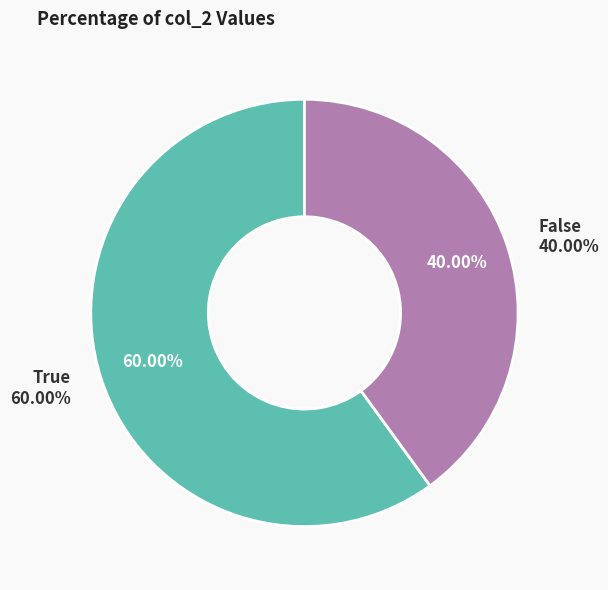

Does any single category account for the majority?

Yes